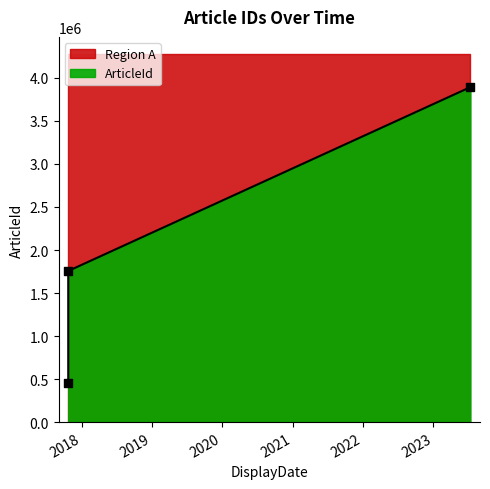

What is the change in value from 2017-10-24 to 2023-07-13?

+3433557